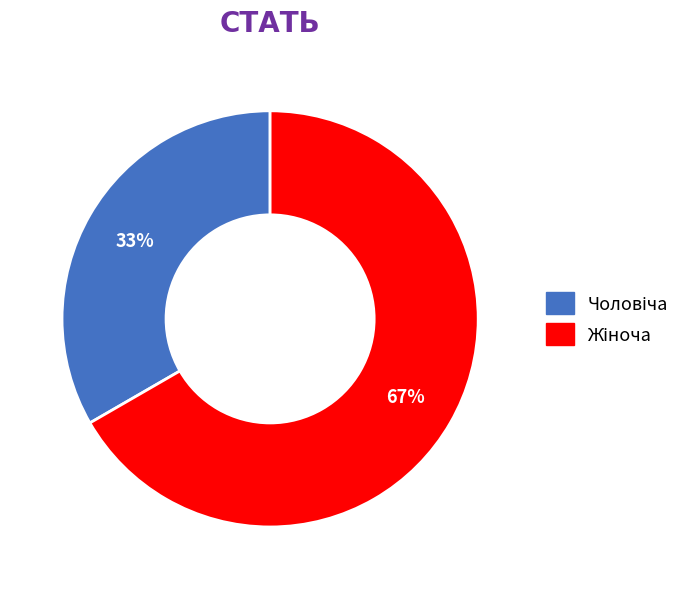

Is there a majority slice in this chart?

Yes